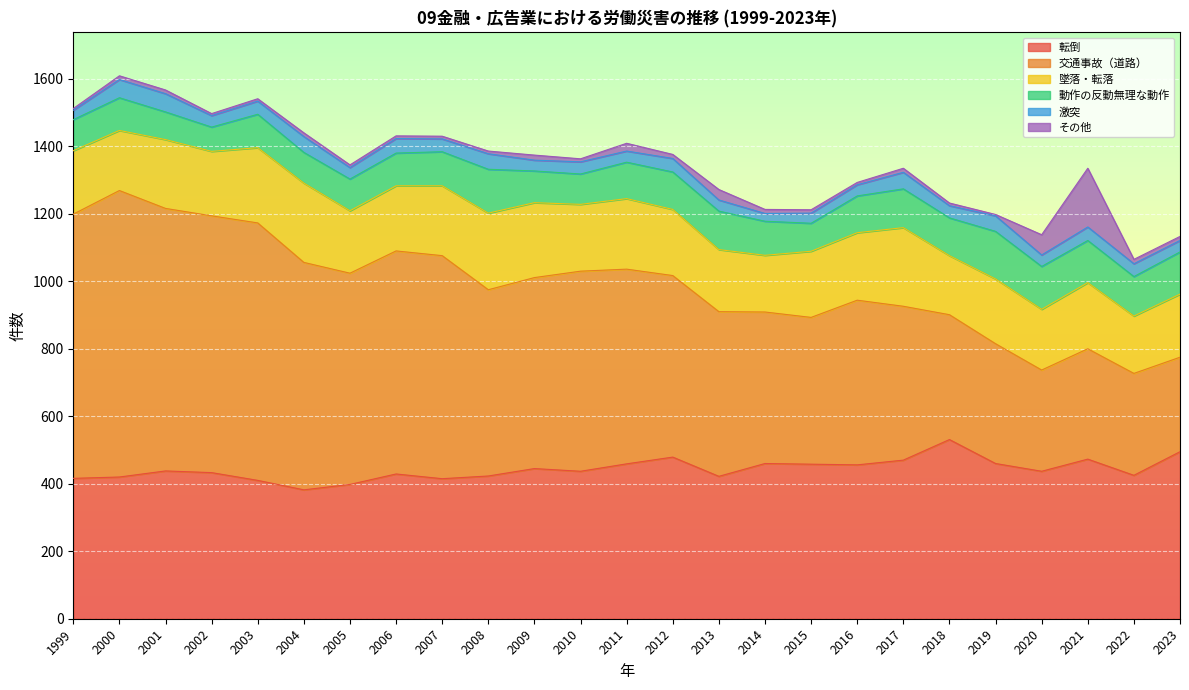

What is the sum of the 墜落・転落 values at 2000 and 2002?

369